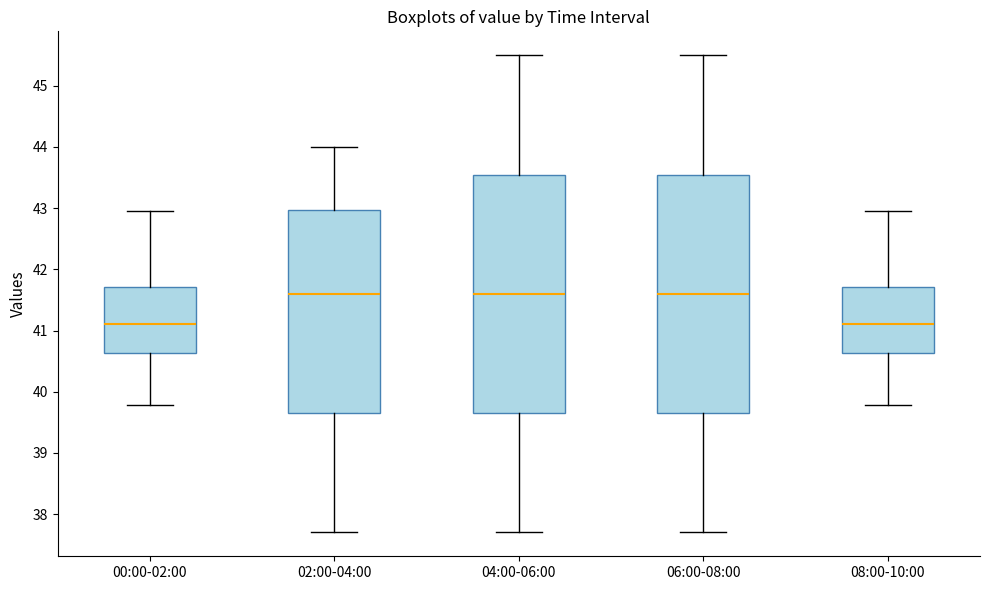

Reading left to right, transcribe this box plot: for each box, give where its median line is, the range the box spans, and where its two whiskers end, as read against the y-axis. The values are not printed on the chart, so give them approximately, as read against the axis.

00:00-02:00: median 41.1, box 40.6 to 41.7, whiskers 39.8 to 43.0
02:00-04:00: median 41.6, box 39.7 to 43.0, whiskers 37.7 to 44.0
04:00-06:00: median 41.6, box 39.7 to 43.6, whiskers 37.7 to 45.5
06:00-08:00: median 41.6, box 39.7 to 43.6, whiskers 37.7 to 45.5
08:00-10:00: median 41.1, box 40.6 to 41.7, whiskers 39.8 to 43.0